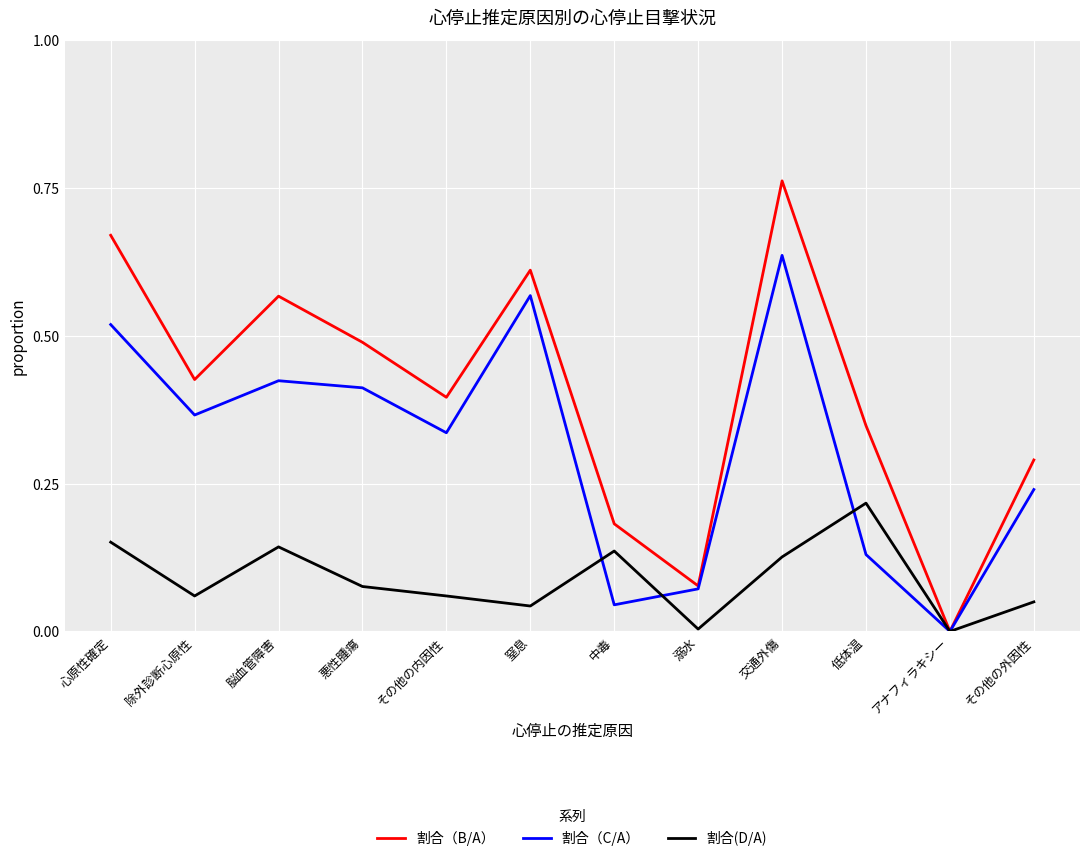

What position from the left is その他の外因性?

12